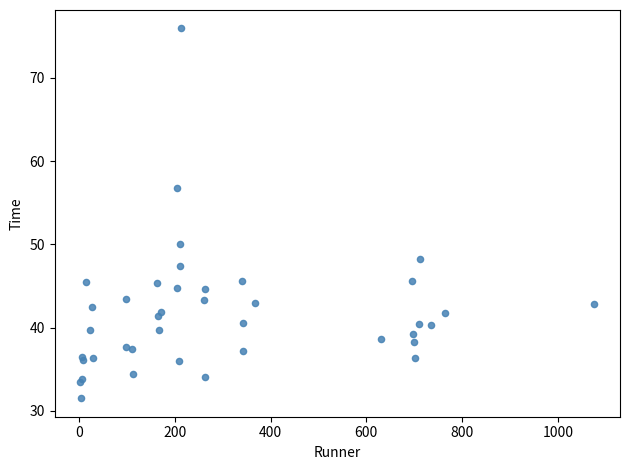

What Y value in the scatter plot is closest to 53?

50.0